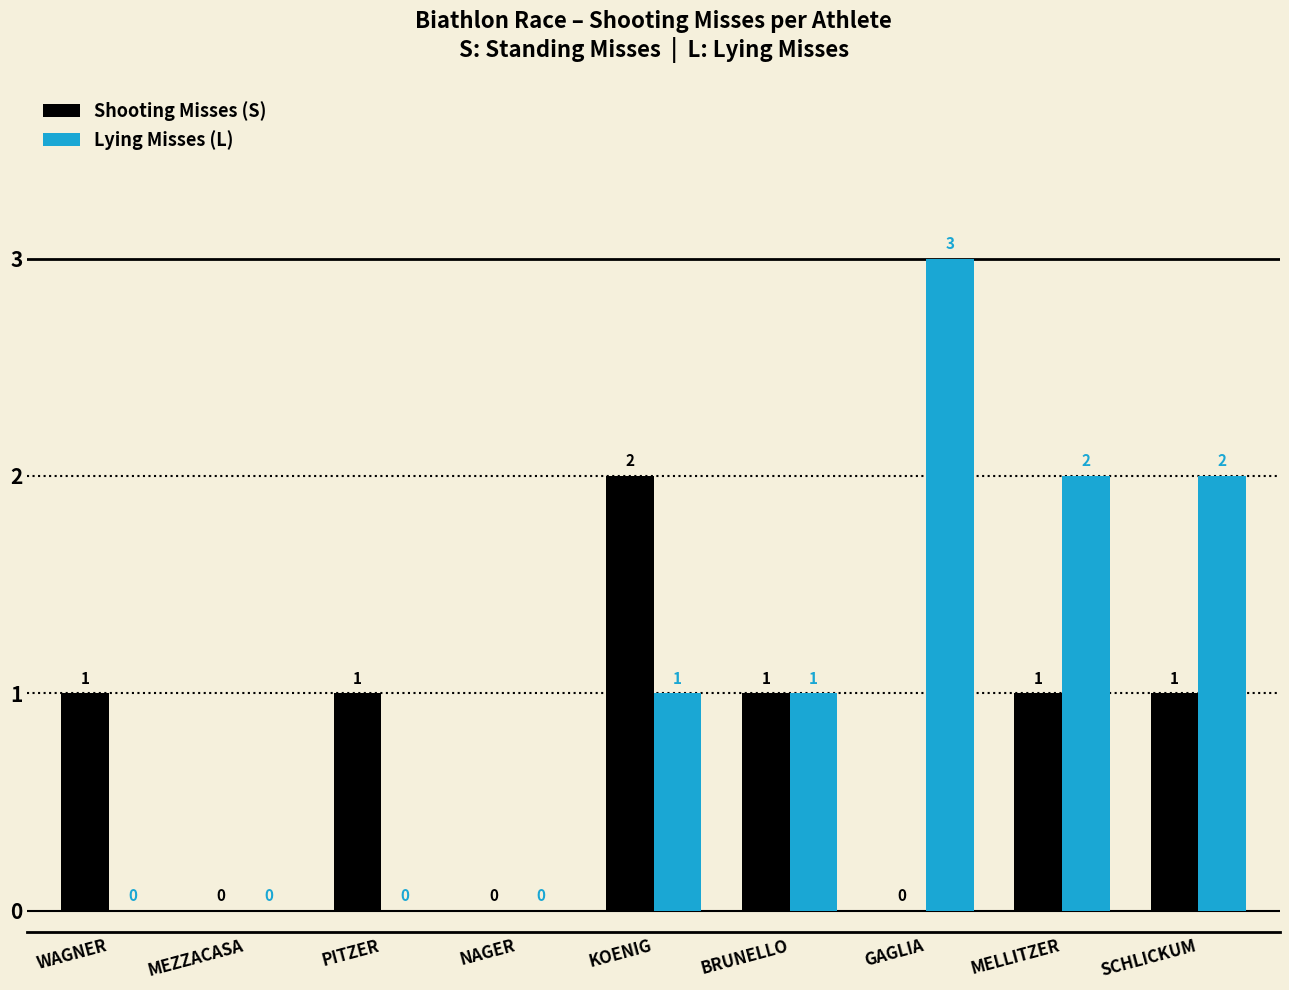

Reading left to right, transcribe all the data shown in this chart.

Shooting Misses (S): WAGNER=1	MEZZACASA=0	PITZER=1	NAGER=0	KOENIG=2	BRUNELLO=1	GAGLIA=0	MELLITZER=1	SCHLICKUM=1
Lying Misses (L): WAGNER=0	MEZZACASA=0	PITZER=0	NAGER=0	KOENIG=1	BRUNELLO=1	GAGLIA=3	MELLITZER=2	SCHLICKUM=2